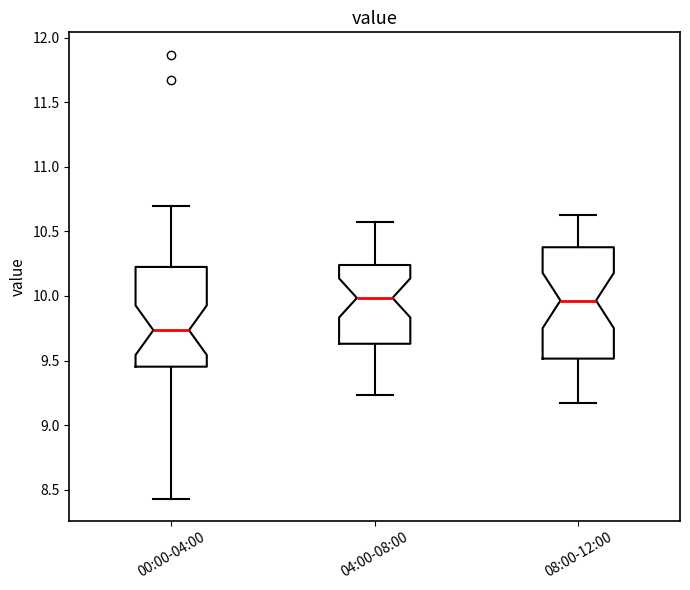

Which box is the tallest, from its lower edge to its upper edge?

08:00-12:00